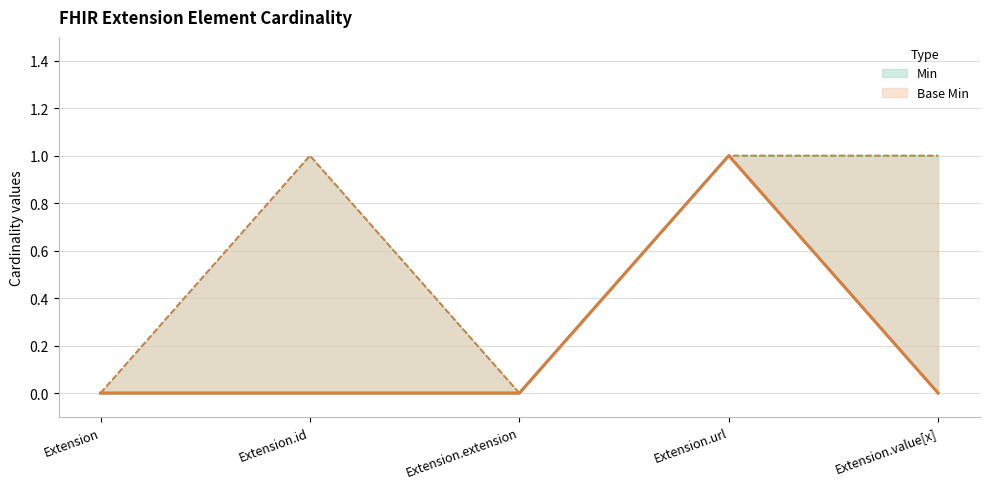

Between Extension.url and Extension.id, which is larger?

Extension.url